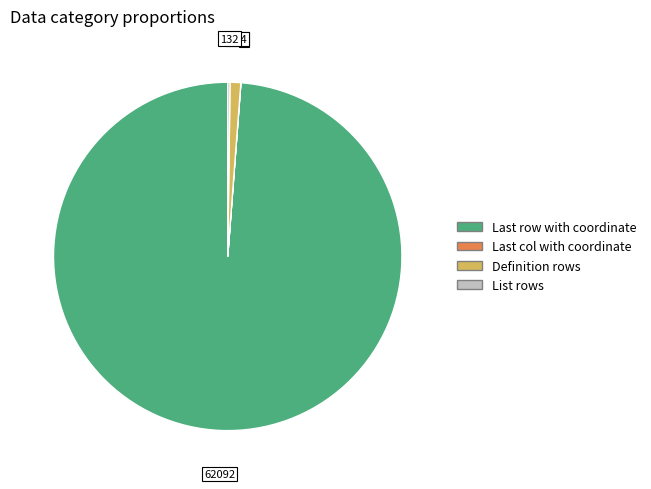

Which category accounts for the majority?

Last row with coordinate